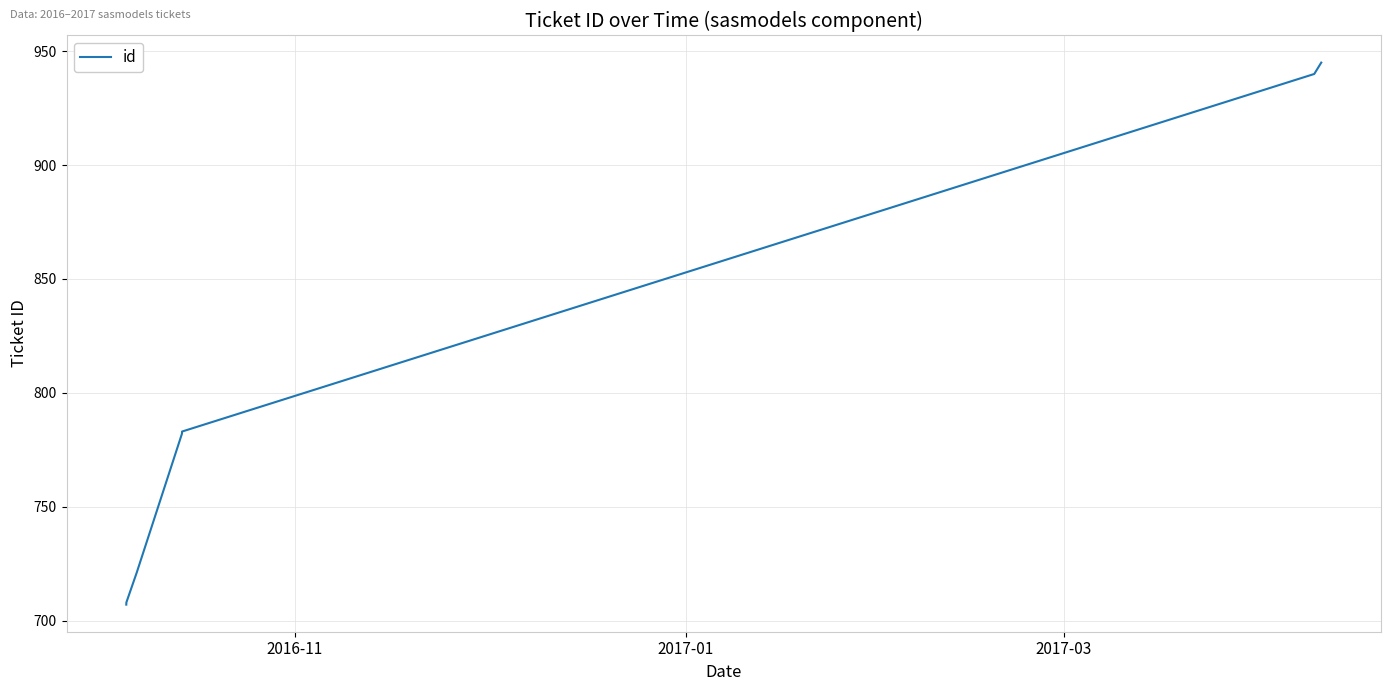

What is the smallest value displayed?

707